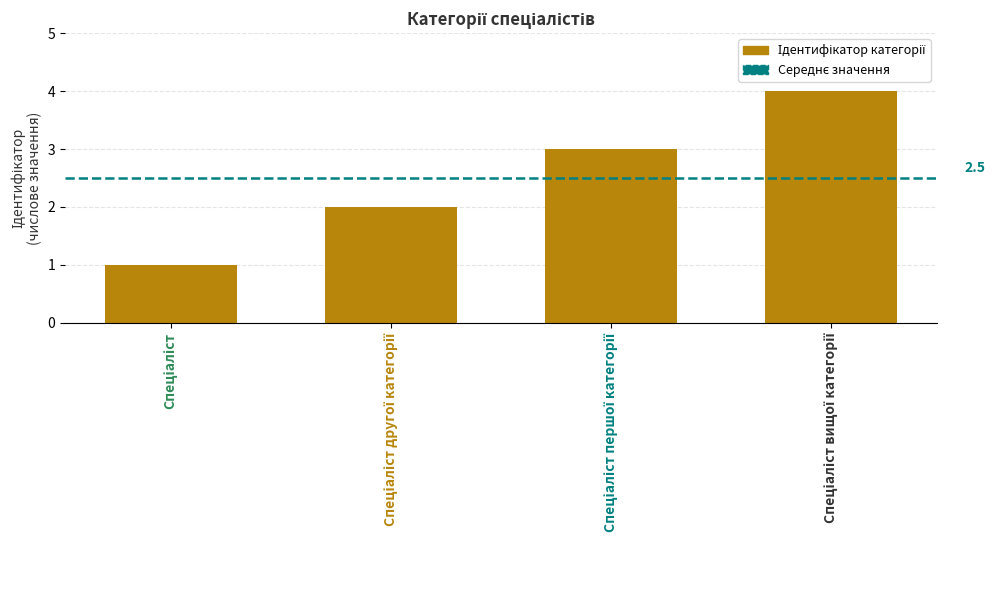

What is the value of the 4th bar from the left?

4